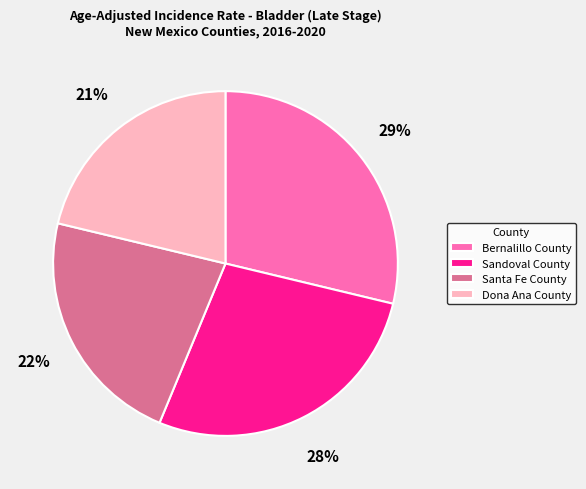

Is the sum of Dona Ana County and Santa Fe County greater than half?

No